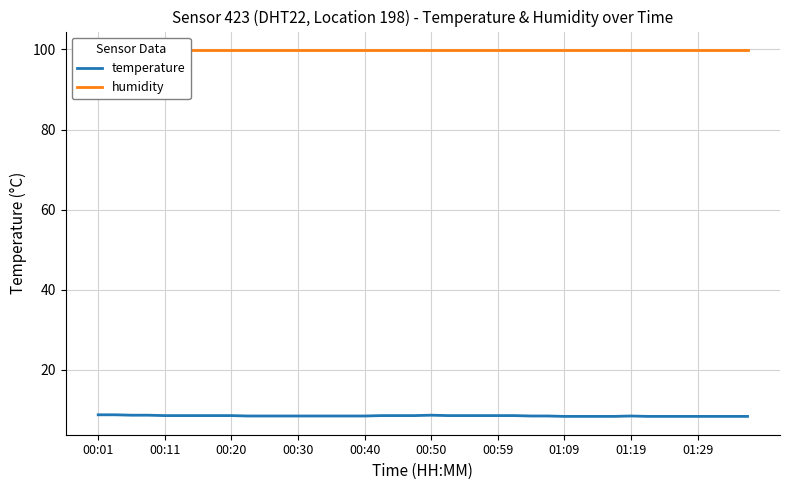

Count the temperature values in the range 8 to 9.

40